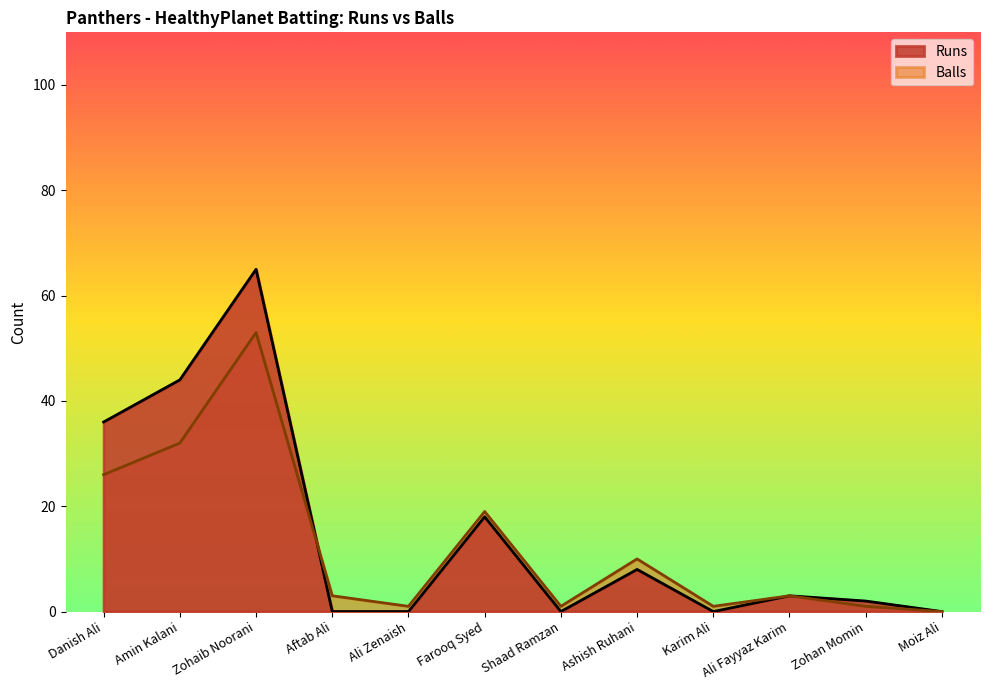

Which label corresponds to the smallest value in the chart?

Aftab Ali